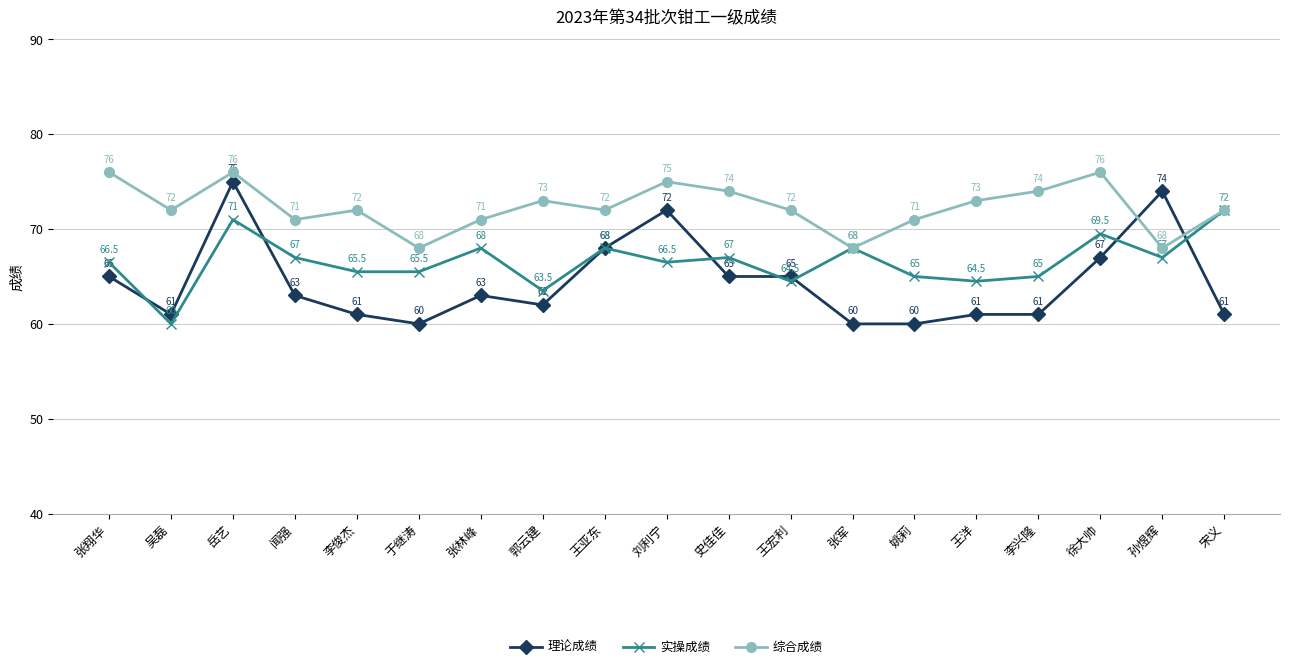

What is the value of the 实操成绩 point at the 6th from the left?

65.5